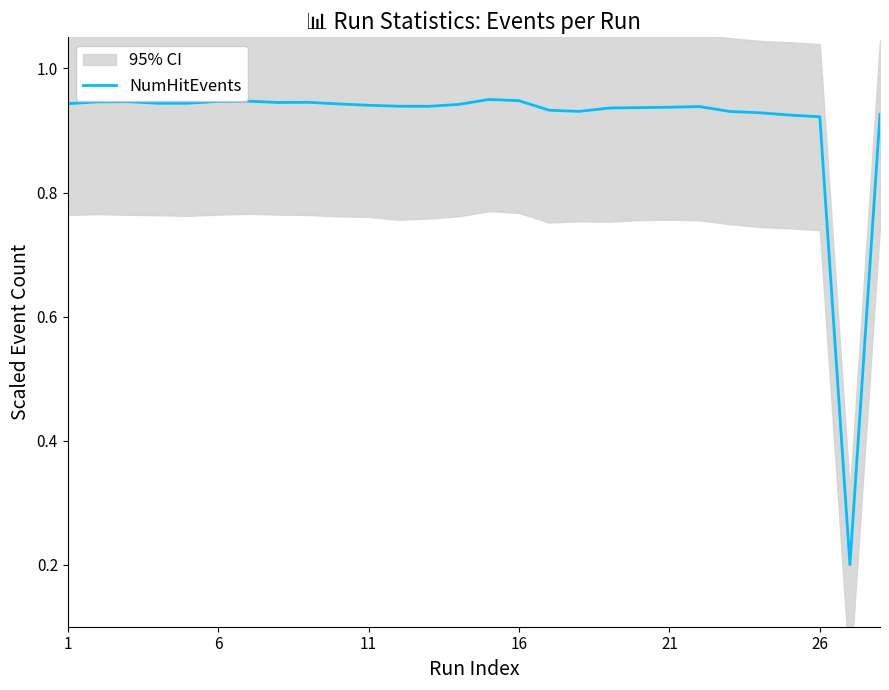

Between 15 and 16, which is larger?

15